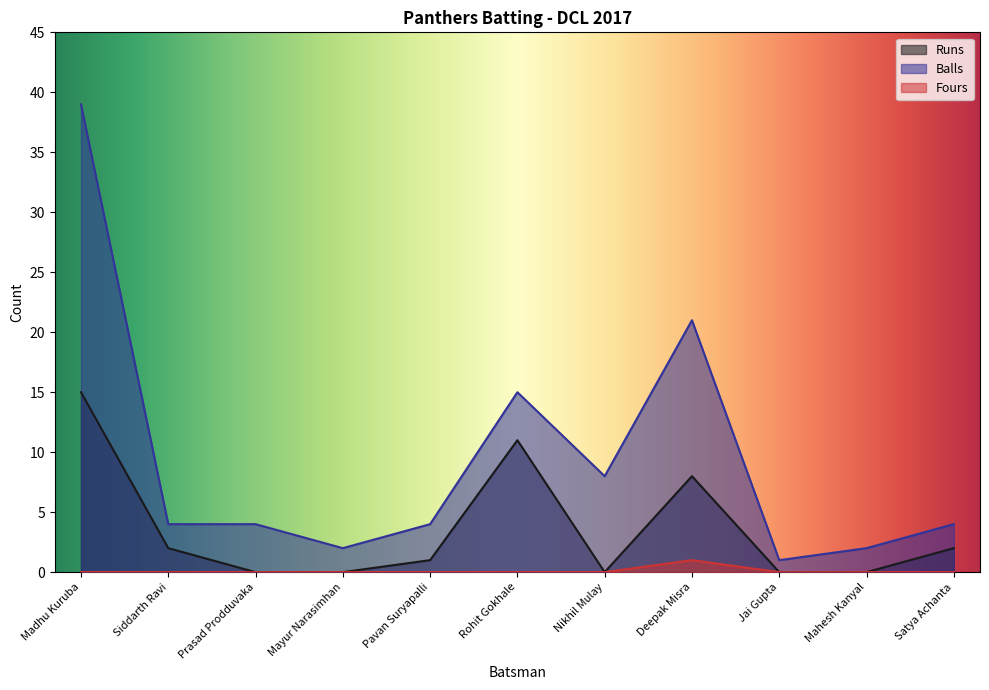

True or false: Runs and Fours intersect in this chart.

False